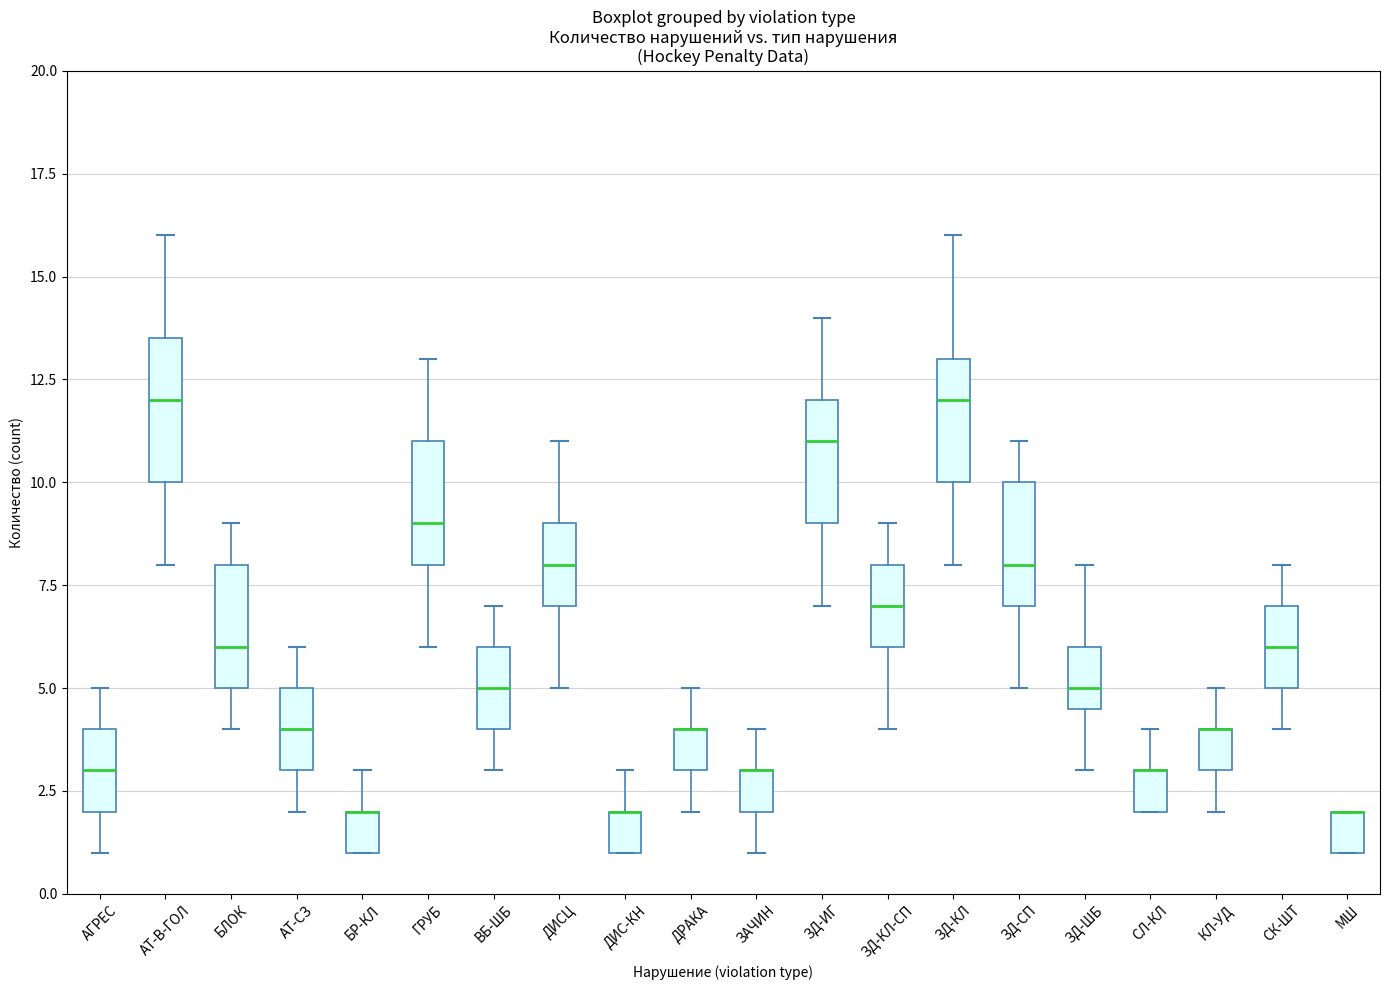

Reading left to right, transcribe this box plot: for each box, give where its median line is, the range the box spans, and where its two whiskers end, as read against the y-axis. The values are not printed on the chart, so give them approximately, as read against the axis.

АГРЕС: median 3.0, box 2.0 to 4.0, whiskers 1.0 to 5.0
АТ-В-ГОЛ: median 12.0, box 10.0 to 13.5, whiskers 8.0 to 16.0
БЛОК: median 6.0, box 5.0 to 8.0, whiskers 4.0 to 9.0
АТ-СЗ: median 4.0, box 3.0 to 5.0, whiskers 2.0 to 6.0
БР-КЛ: median 2.0 (drawn on the box's upper edge), box 1.0 to 2.0, whiskers 1.0 to 3.0
ГРУБ: median 9.0, box 8.0 to 11.0, whiskers 6.0 to 13.0
ВБ-ШБ: median 5.0, box 4.0 to 6.0, whiskers 3.0 to 7.0
ДИСЦ: median 8.0, box 7.0 to 9.0, whiskers 5.0 to 11.0
ДИС-КН: median 2.0 (drawn on the box's upper edge), box 1.0 to 2.0, whiskers 1.0 to 3.0
ДРАКА: median 4.0 (drawn on the box's upper edge), box 3.0 to 4.0, whiskers 2.0 to 5.0
ЗАЧИН: median 3.0 (drawn on the box's upper edge), box 2.0 to 3.0, whiskers 1.0 to 4.0
ЗД-ИГ: median 11.0, box 9.0 to 12.0, whiskers 7.0 to 14.0
ЗД-КЛ-СП: median 7.0, box 6.0 to 8.0, whiskers 4.0 to 9.0
ЗД-КЛ: median 12.0, box 10.0 to 13.0, whiskers 8.0 to 16.0
ЗД-СП: median 8.0, box 7.0 to 10.0, whiskers 5.0 to 11.0
ЗД-ШБ: median 5.0, box 4.5 to 6.0, whiskers 3.0 to 8.0
СЛ-КЛ: median 3.0 (drawn on the box's upper edge), box 2.0 to 3.0, whiskers 2.0 to 4.0
КЛ-УД: median 4.0 (drawn on the box's upper edge), box 3.0 to 4.0, whiskers 2.0 to 5.0
СК-ШТ: median 6.0, box 5.0 to 7.0, whiskers 4.0 to 8.0
МШ: median 2.0 (drawn on the box's upper edge), box 1.0 to 2.0, whiskers 1.0 to 2.0